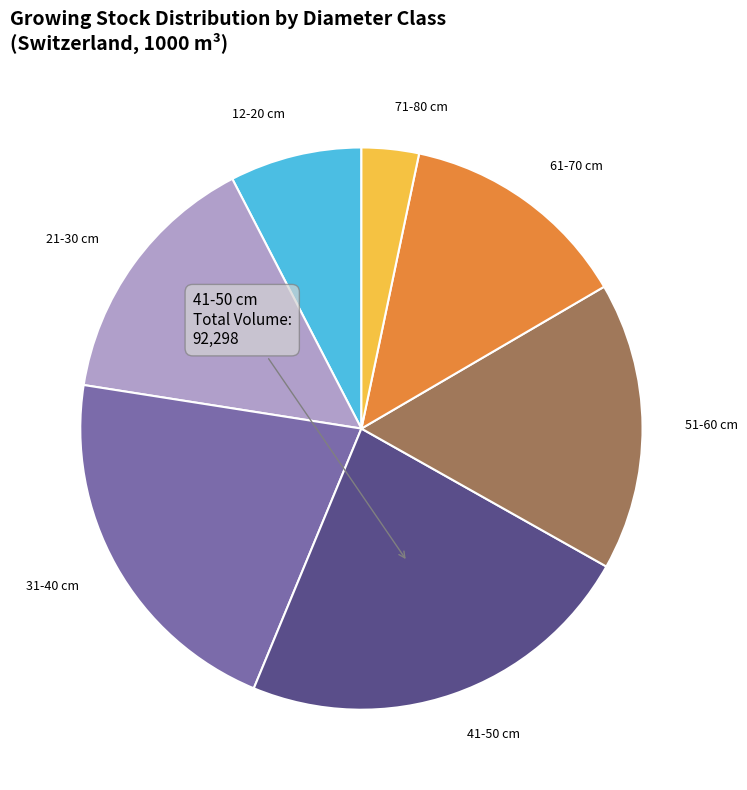

Is the sum of 31-40 cm and 12-20 cm greater than half?

No